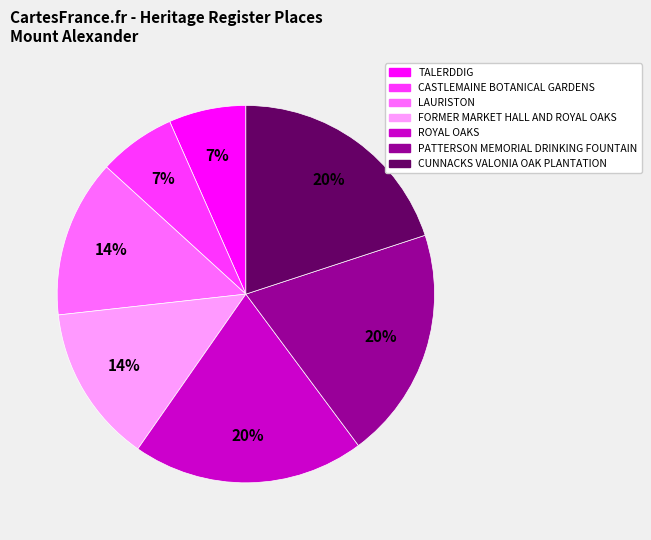

Does any single category account for the majority?

No